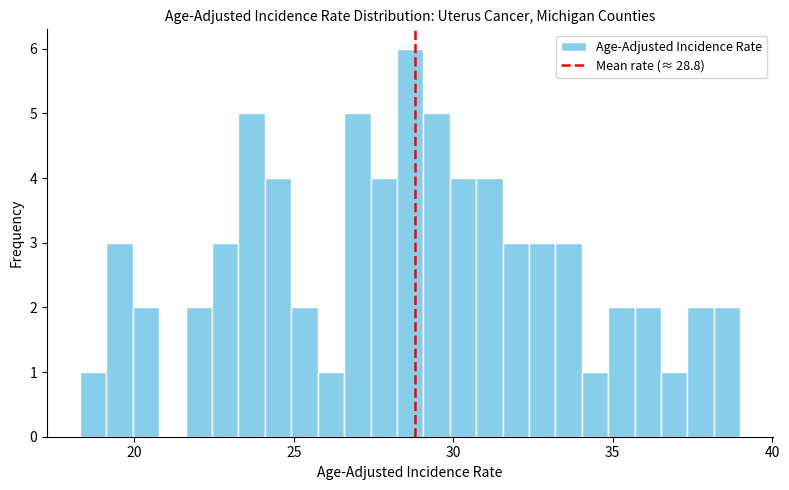

Around what value on the x-axis is the tallest bar? Give the approximate position of its centre, as read against the axis.

28.5